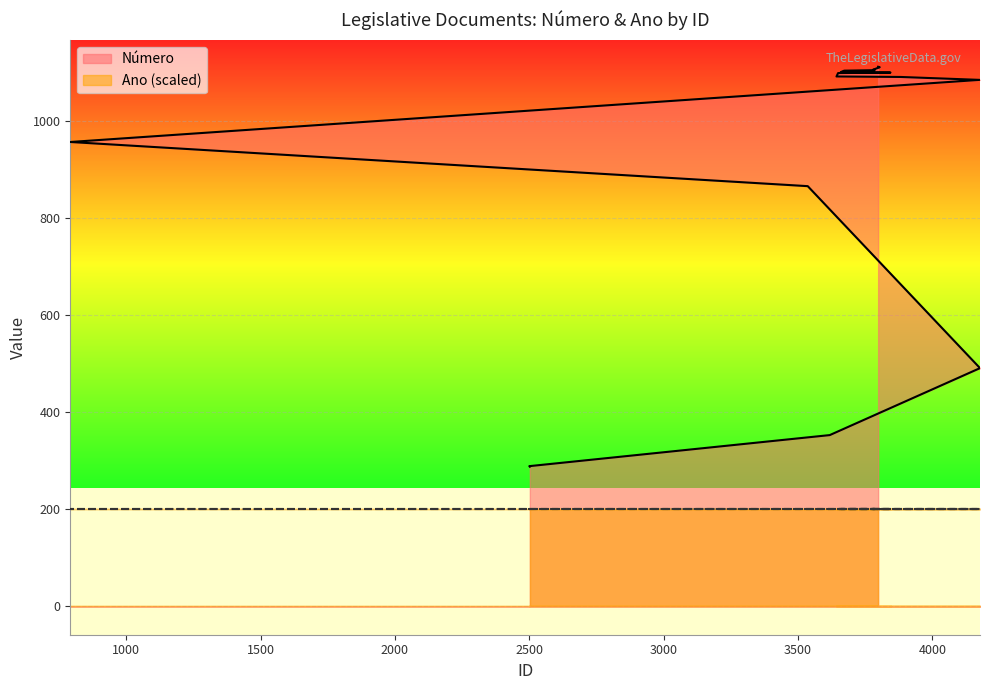

Does the chart display data point markers on the line(s)?

No